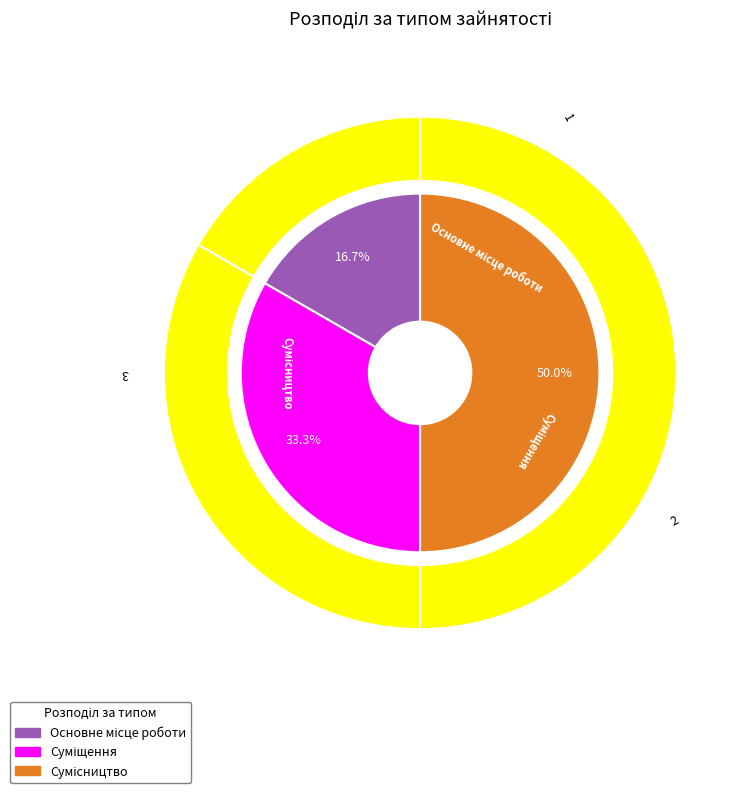

How much of the chart is everything except Сумісництво?

50.0%